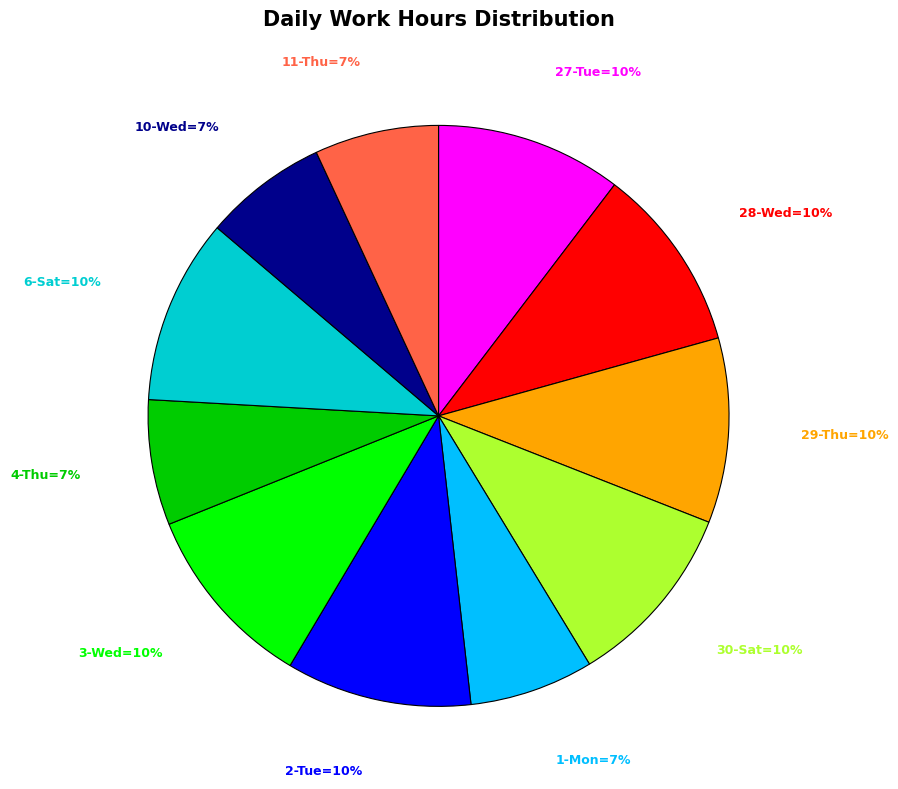

Does any single category account for the majority?

No